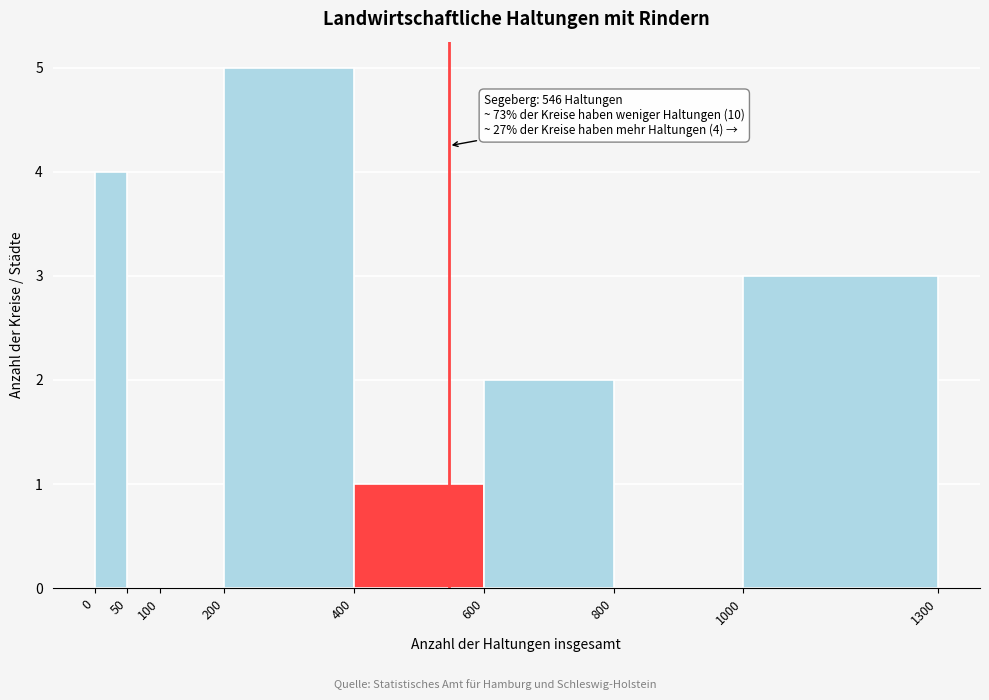

Which range on the x-axis has the tallest bar?

200 to 400